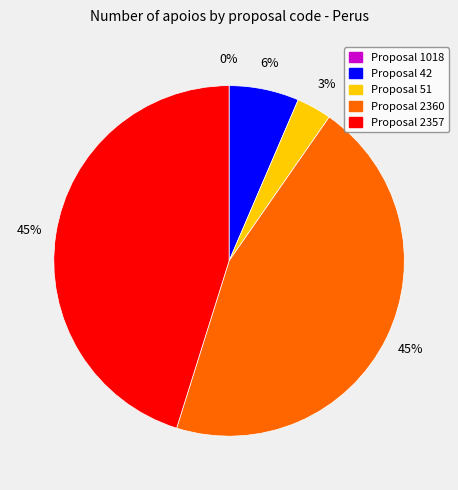

Rank the categories by value from highest to lowest.

2360, 2357, 42, 51, 1018